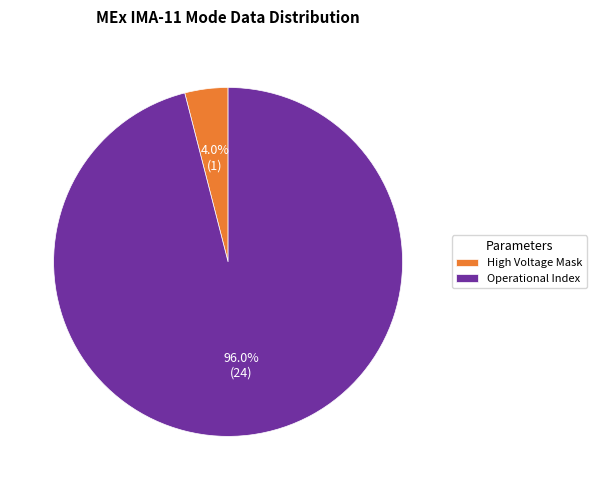

What is the ratio of the value at Operational Index to the value at High Voltage Mask?

24.0